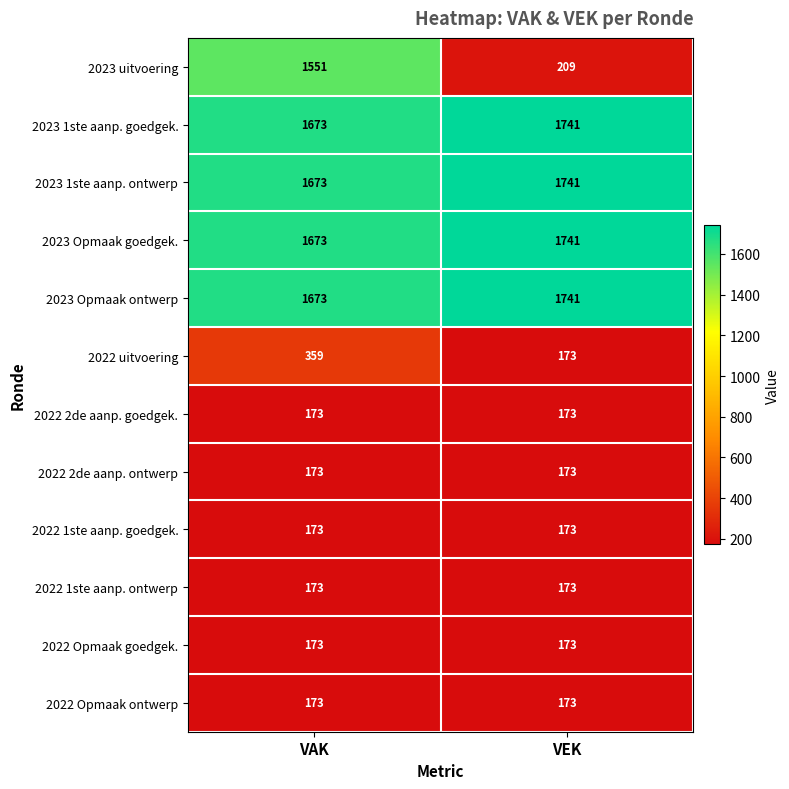

Rank the categories by 2023 1ste aanp. ontwerp value from highest to lowest.

VEK, VAK